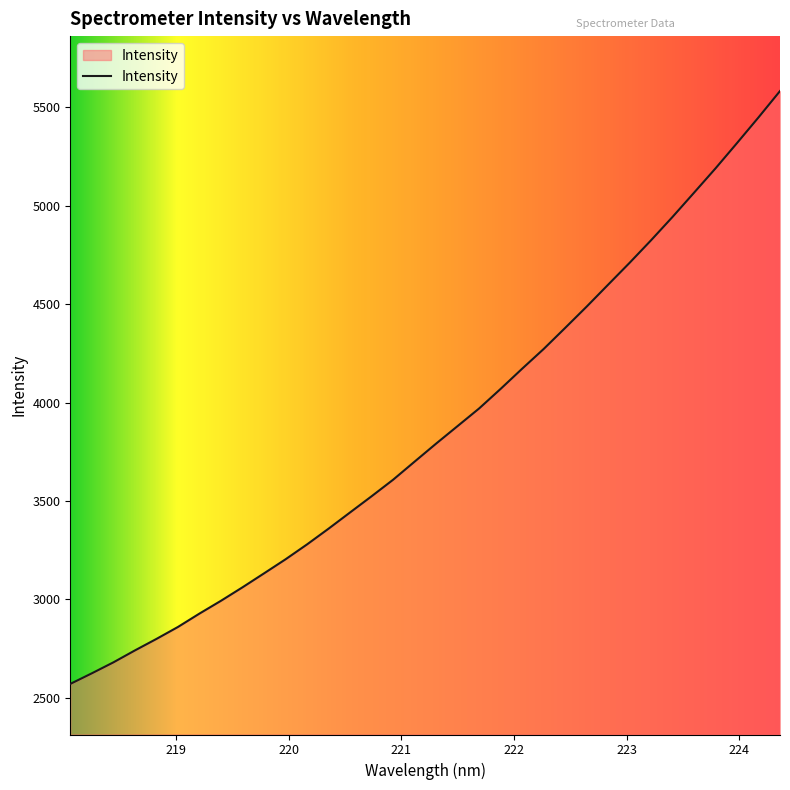

What is the minimum value shown in the chart?

2570.5